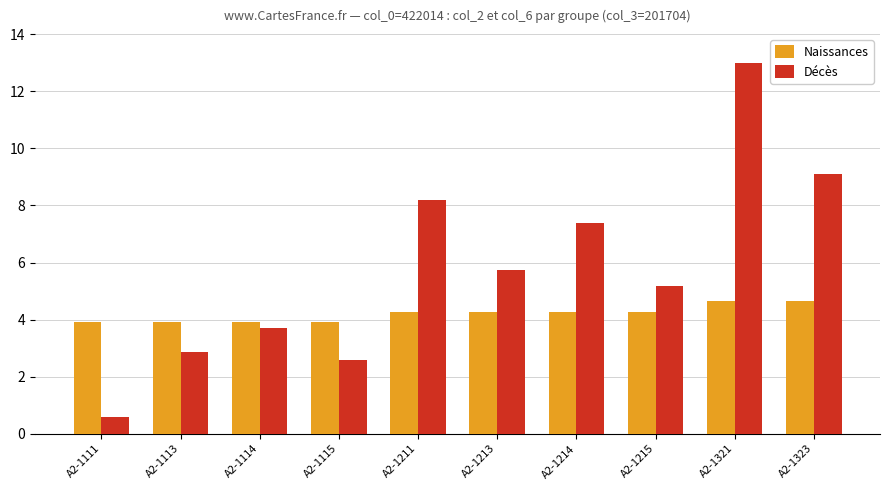

What are all the series names shown in the legend?

Naissances, Décès